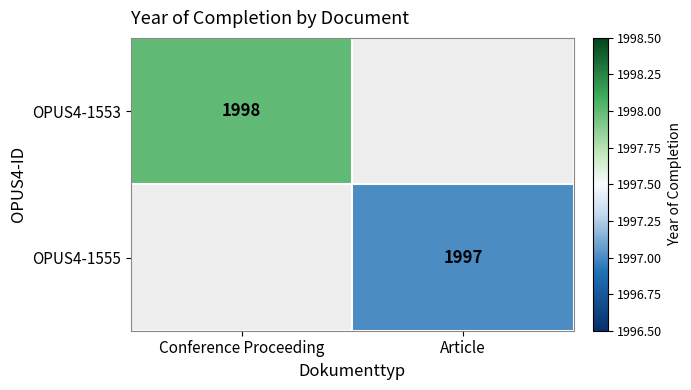

Between Article and Conference Proceeding, which is larger?

Conference Proceeding